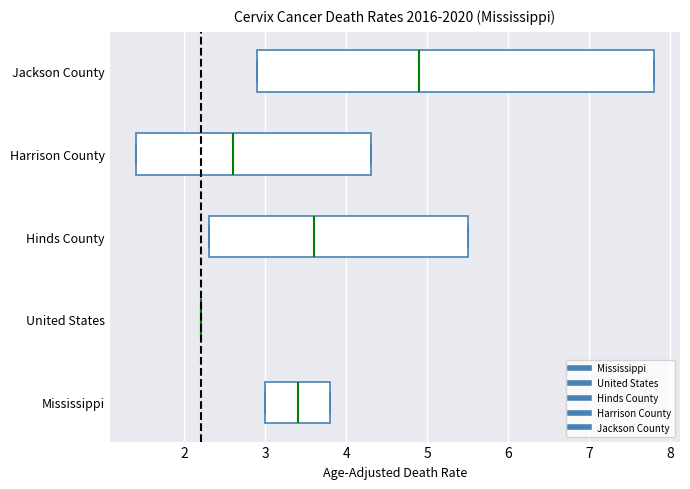

Reading bottom to top, read every box against the x-axis: the position of its median line, the range the box covers, and the ends of its whiskers. The values are not printed on the chart, so give them approximately, as read against the axis.

Mississippi: median 3.4, box 3.0 to 3.8, whiskers 3.0 to 3.8
United States: box collapsed to a line at 2.2, whiskers 2.2 to 2.2
Hinds County: median 3.6, box 2.3 to 5.5, whiskers 2.3 to 5.5
Harrison County: median 2.6, box 1.4 to 4.3, whiskers 1.4 to 4.3
Jackson County: median 4.9, box 2.9 to 7.8, whiskers 2.9 to 7.8